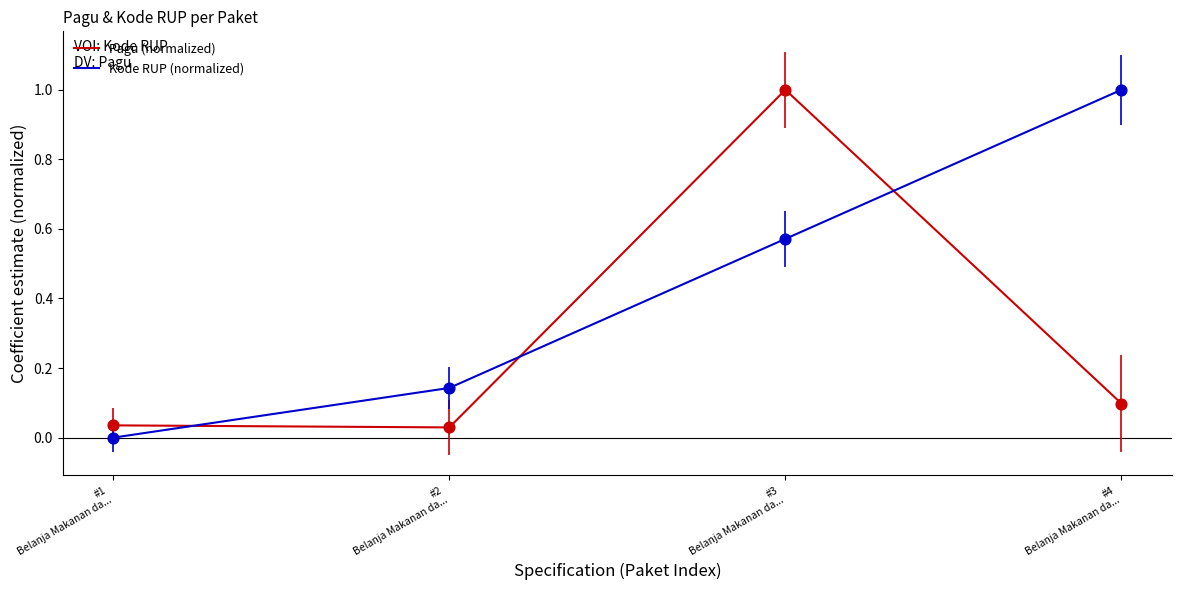

Is the value of Pagu (normalized) at #2
Belanja Makanan da... greater than the value of Kode RUP (normalized) at #3
Belanja Makanan da...?

No